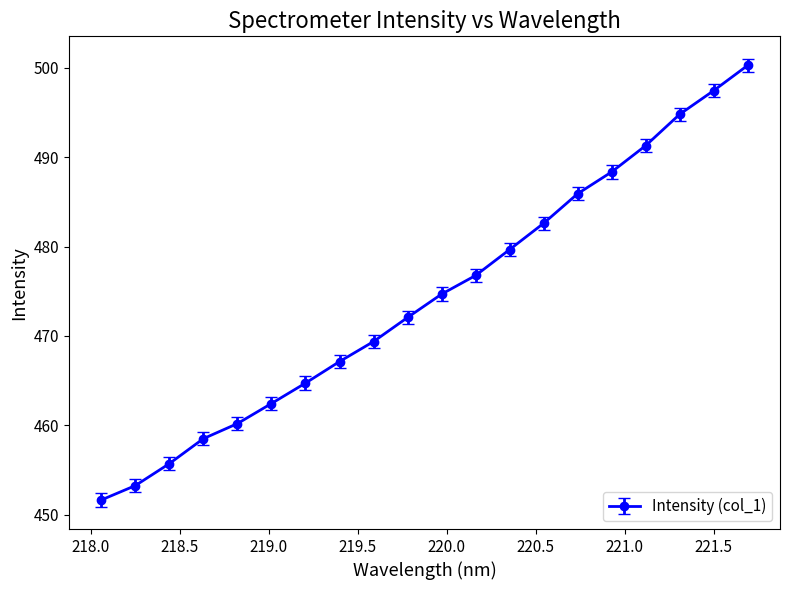

What is the value of the 17th point from the left?

491.3